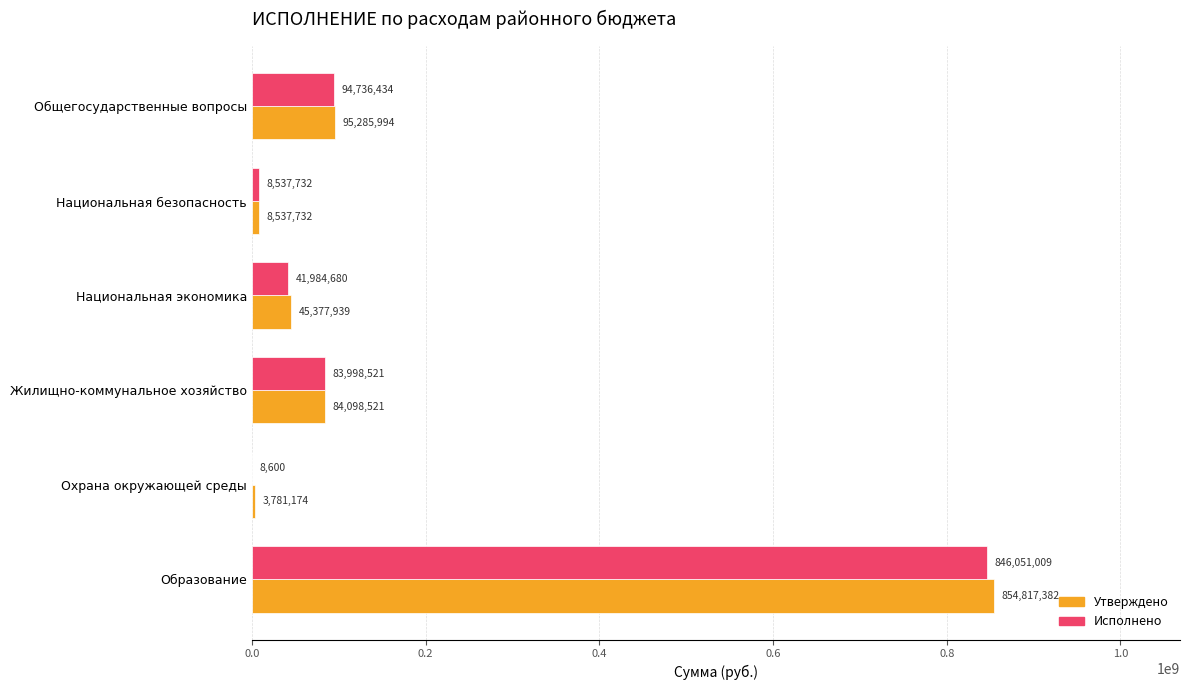

Which series has the largest total across all categories?

Утверждено